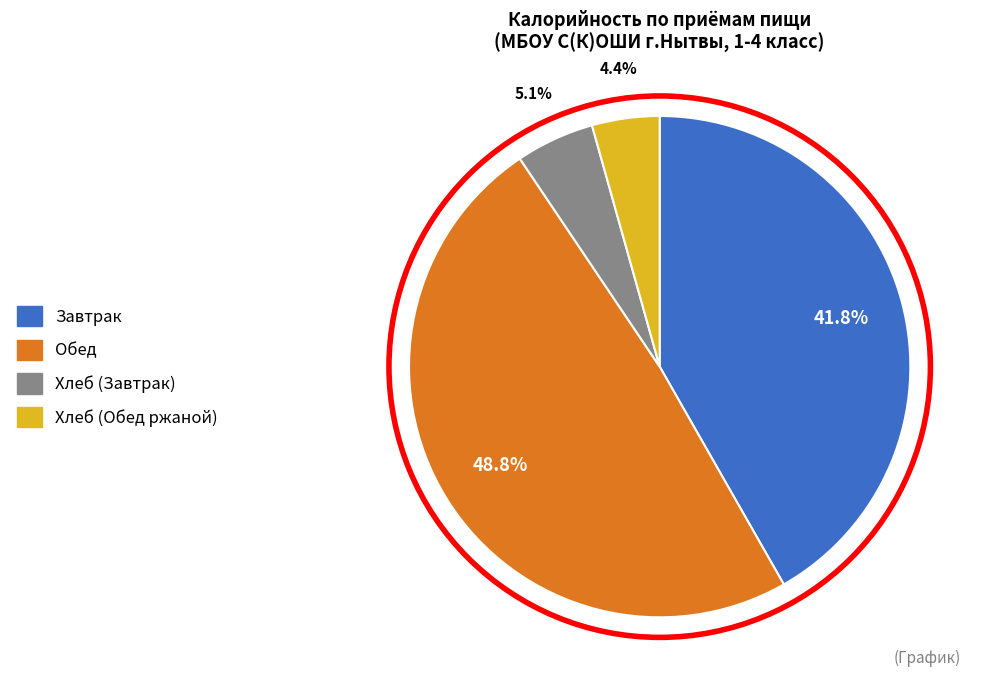

What is the largest slice in the pie chart?

Обед